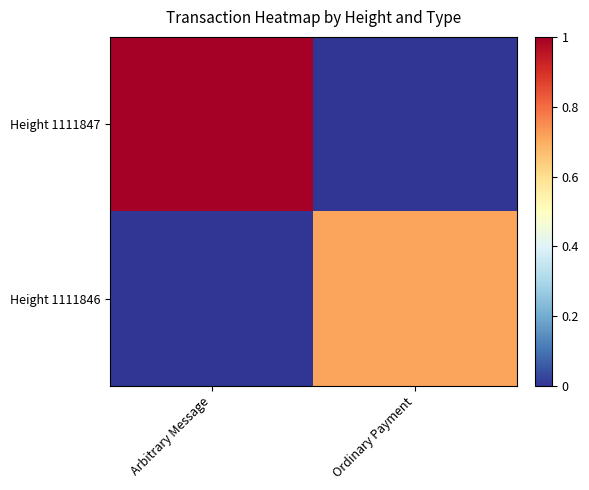

List the series in order of their peak value, highest first.

Height 1111847, Height 1111846